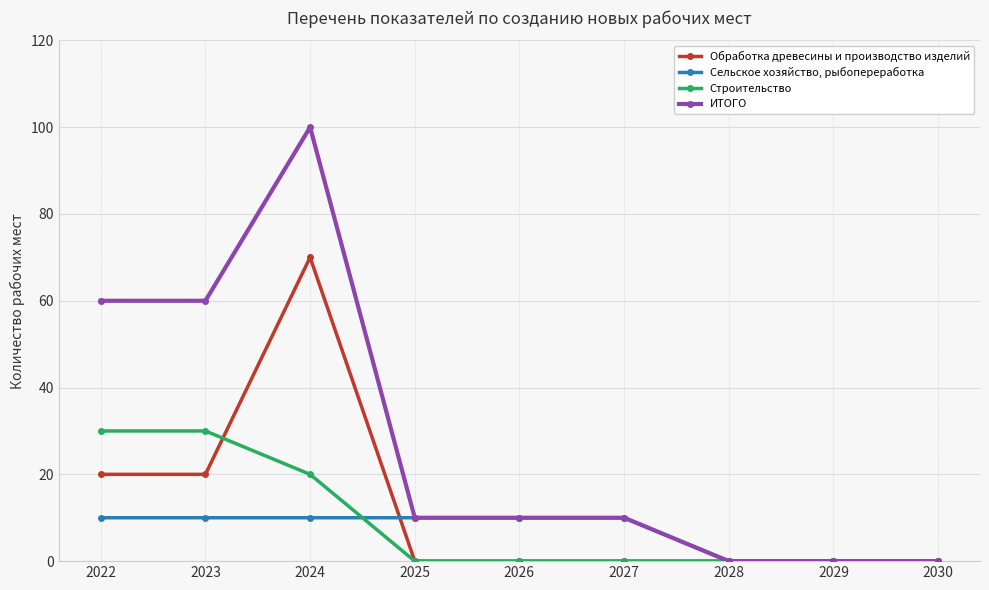

At which category is the sum across all series the highest?

2024